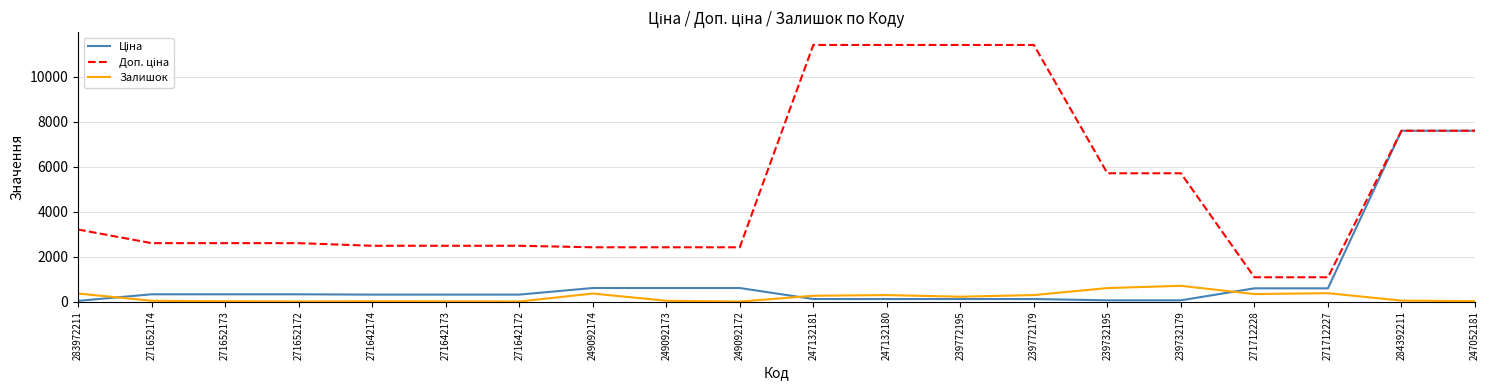

What is the highest value of the Залишок series?

702.0